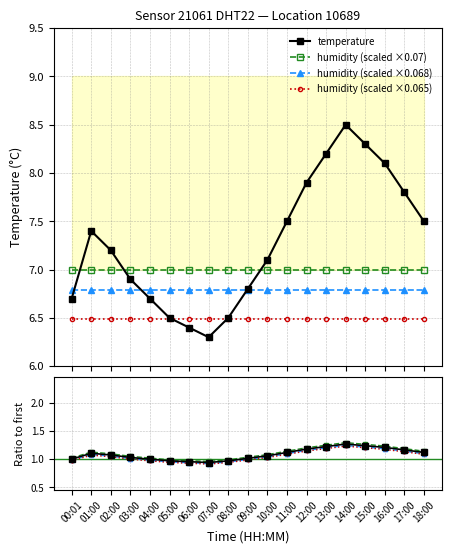

How many data points does each series have?

19